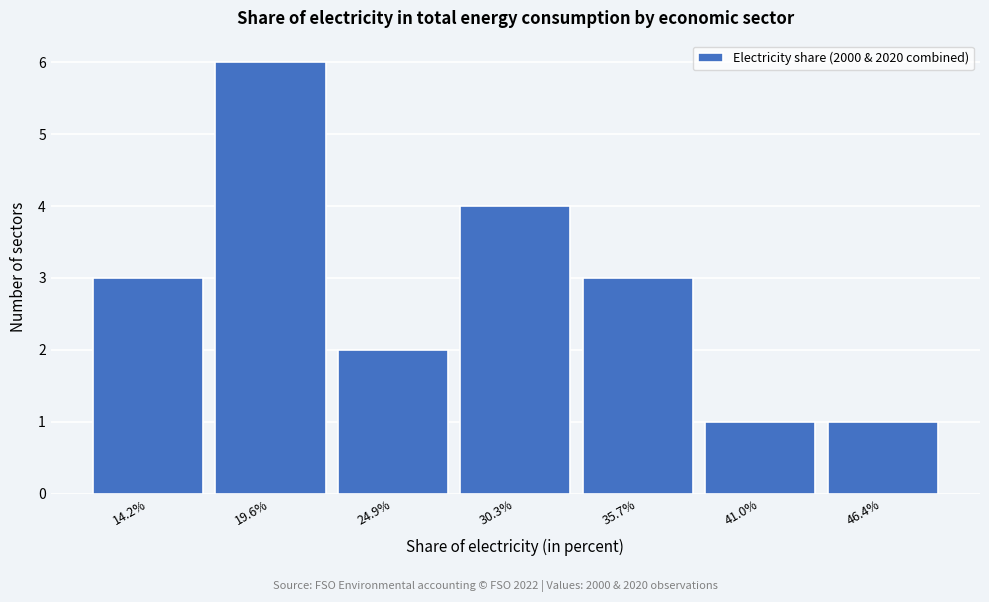

Reading left to right, transcribe this chart: for each bar, give the range it covers on the x-axis and its height. Neither the bar edges nor the heights are printed on the chart, so give them approximately, as read against the axes.

12 to 17: 3
17 to 22: 6
22 to 28: 2
28 to 33: 4
33 to 38: 3
38 to 44: 1
44 to 49: 1